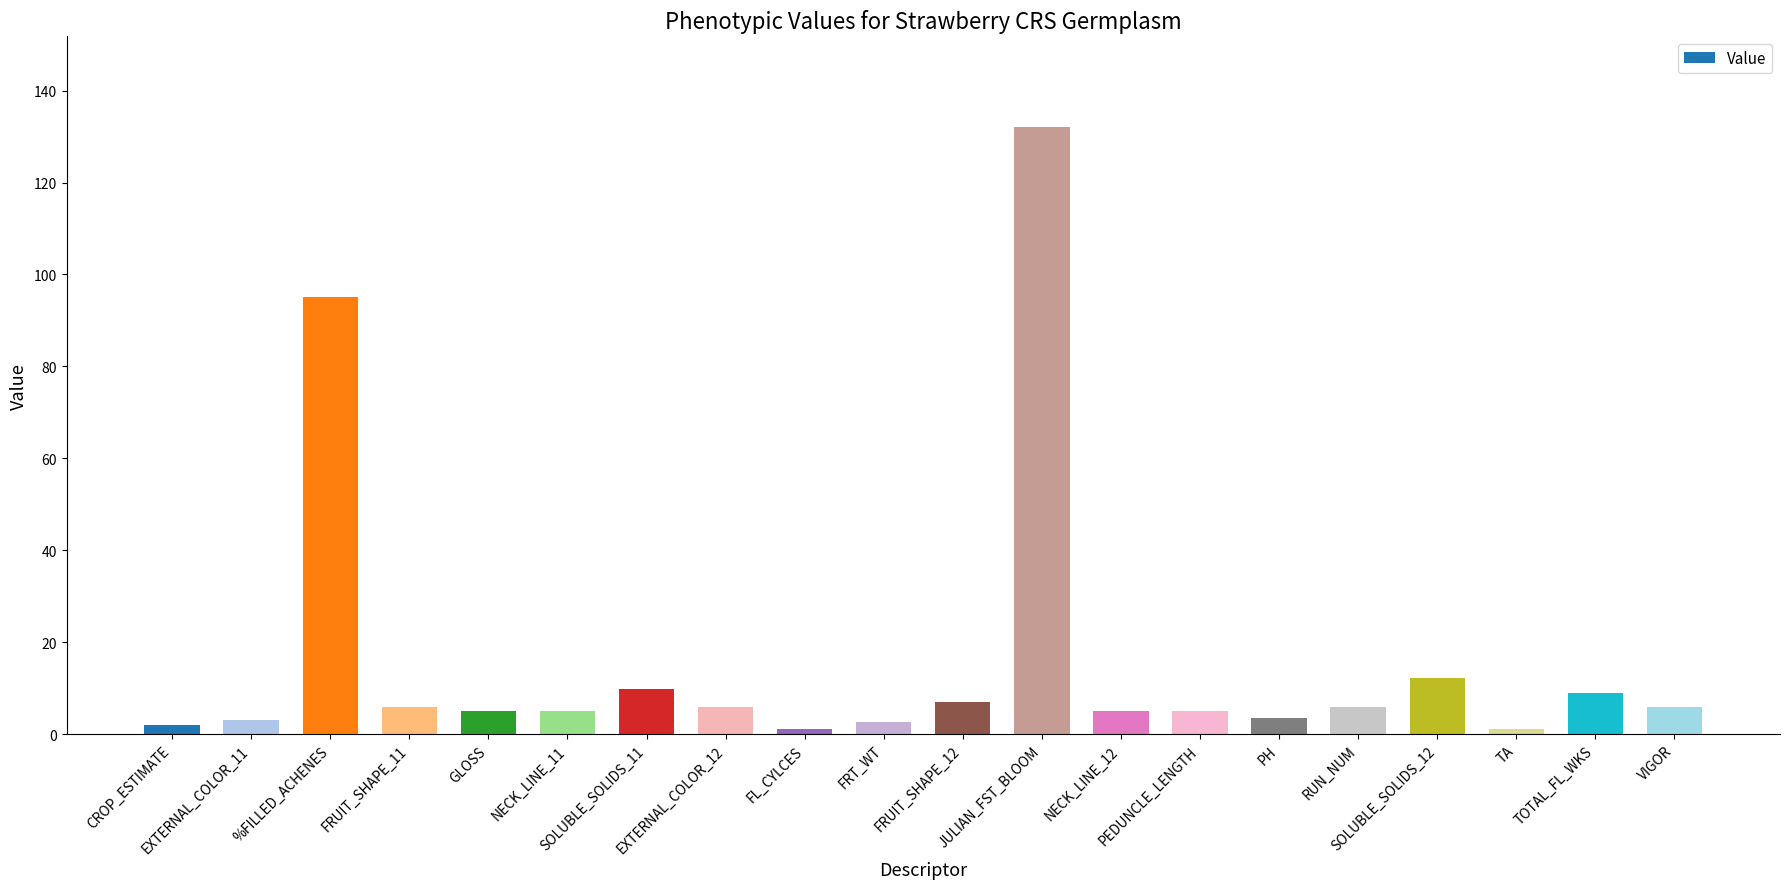

What is the maximum value shown in the chart?

132.0